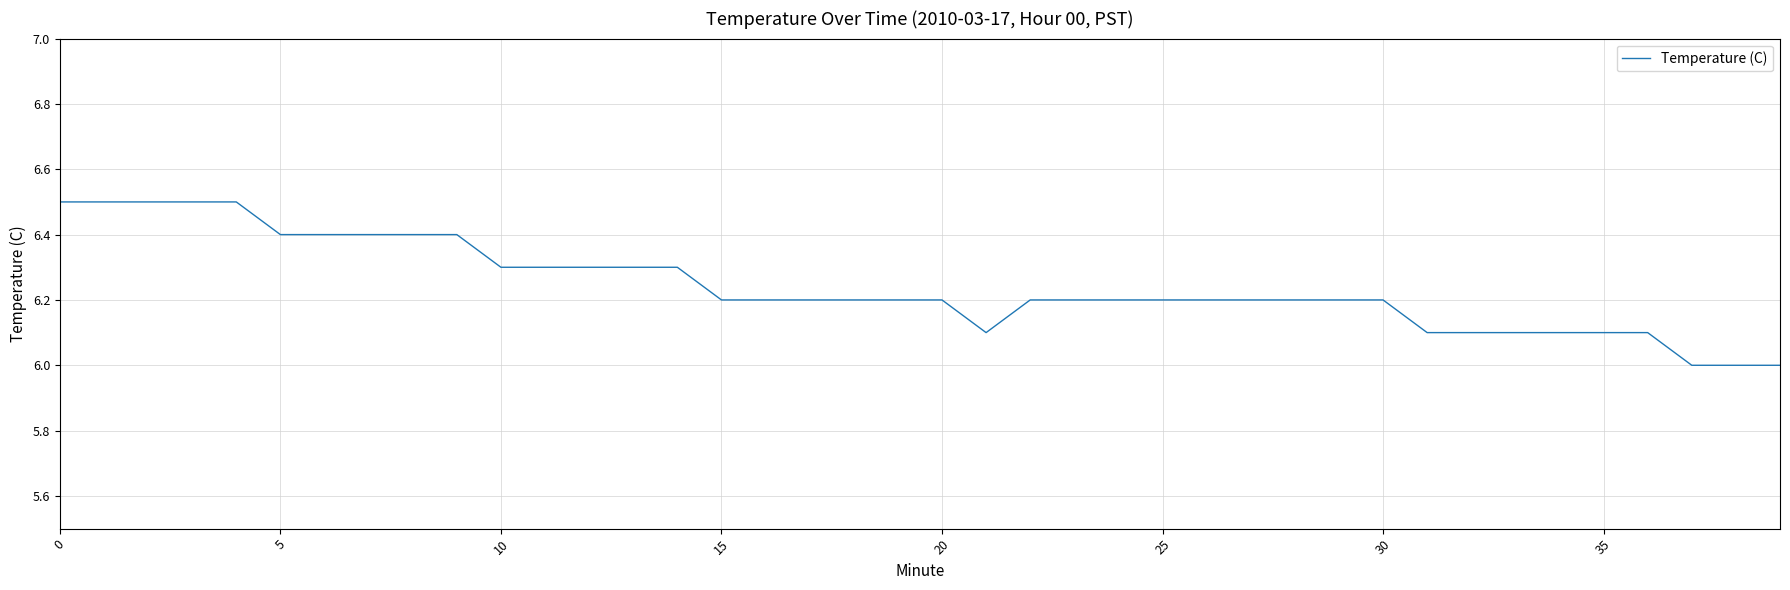

What is the greatest value displayed?

6.5